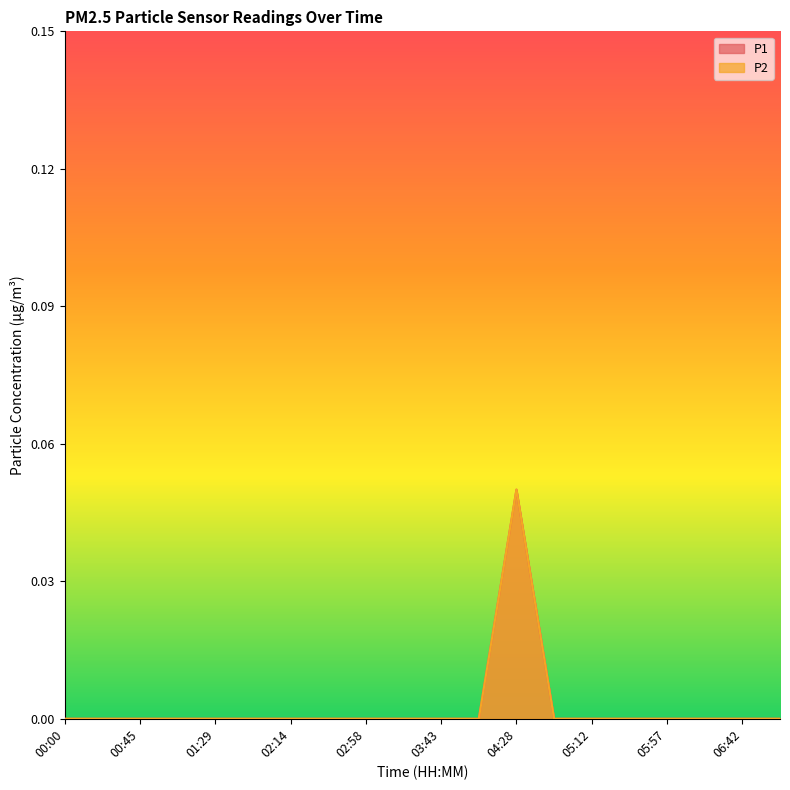

Reading left to right, list all the values displayed in this chart.

P1: 0.0	0.0	0.0	0.0	0.0	0.0	0.0	0.0	0.0	0.0	0.0	0.0	0.1	0.0	0.0	0.0	0.0	0.0	0.0	0.0
P2: 0.0	0.0	0.0	0.0	0.0	0.0	0.0	0.0	0.0	0.0	0.0	0.0	0.1	0.0	0.0	0.0	0.0	0.0	0.0	0.0